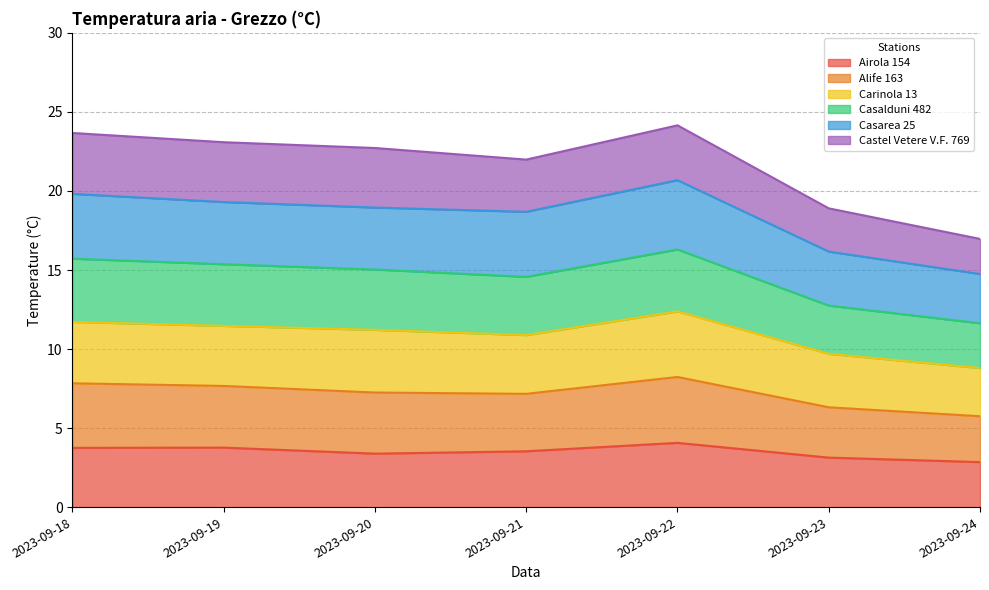

Is it true that Alife 163 equals 24.7 at 2023-09-18?

False